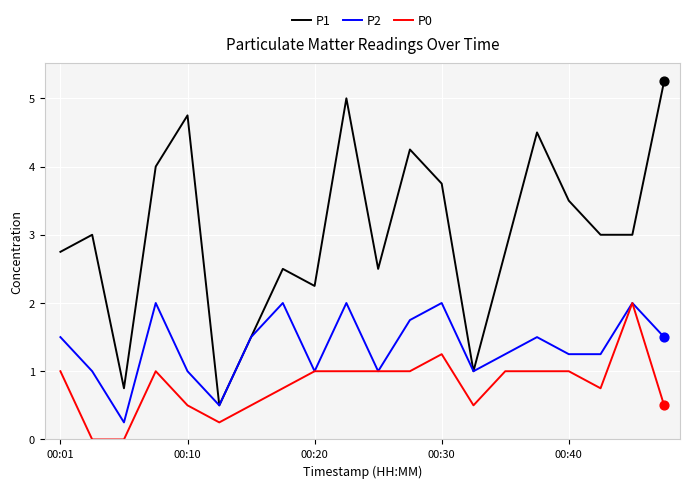

What are all the series names shown in the legend?

P1, P2, P0